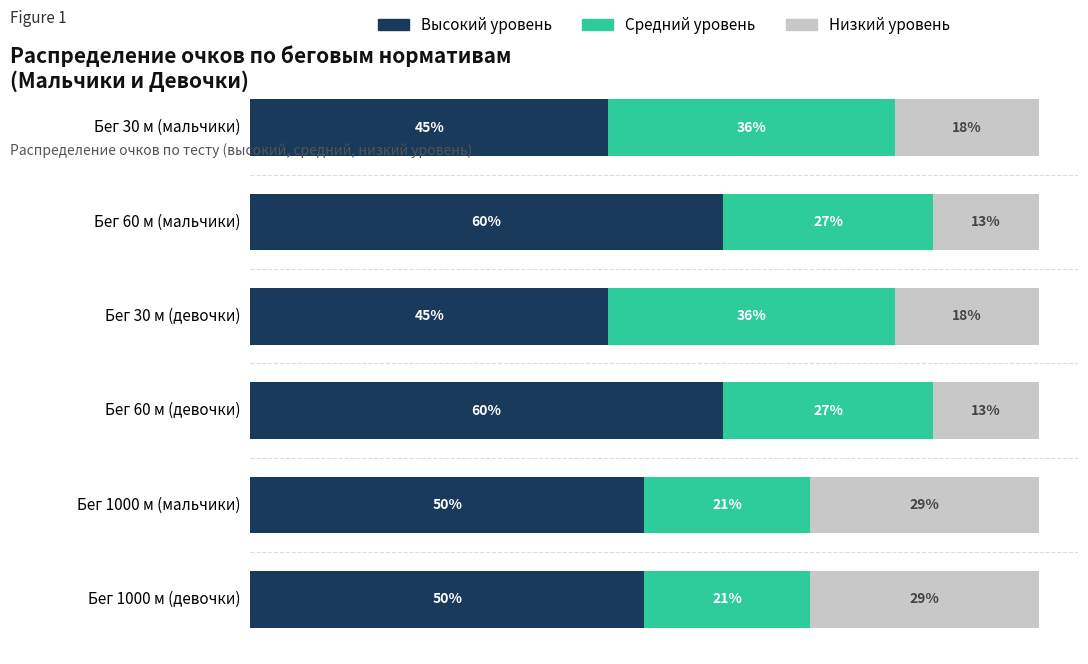

What is the sum of all Высокий уровень values?

310.9